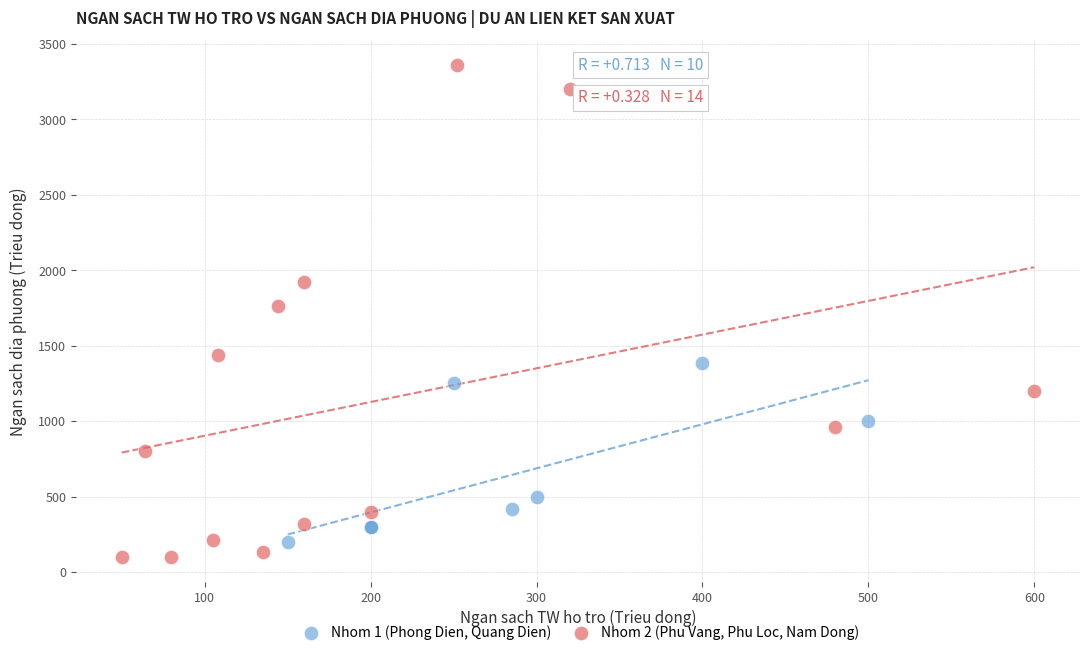

Which series has the widest spread of Y values?

Nhom 2 (Phu Vang, Phu Loc, Nam Dong)